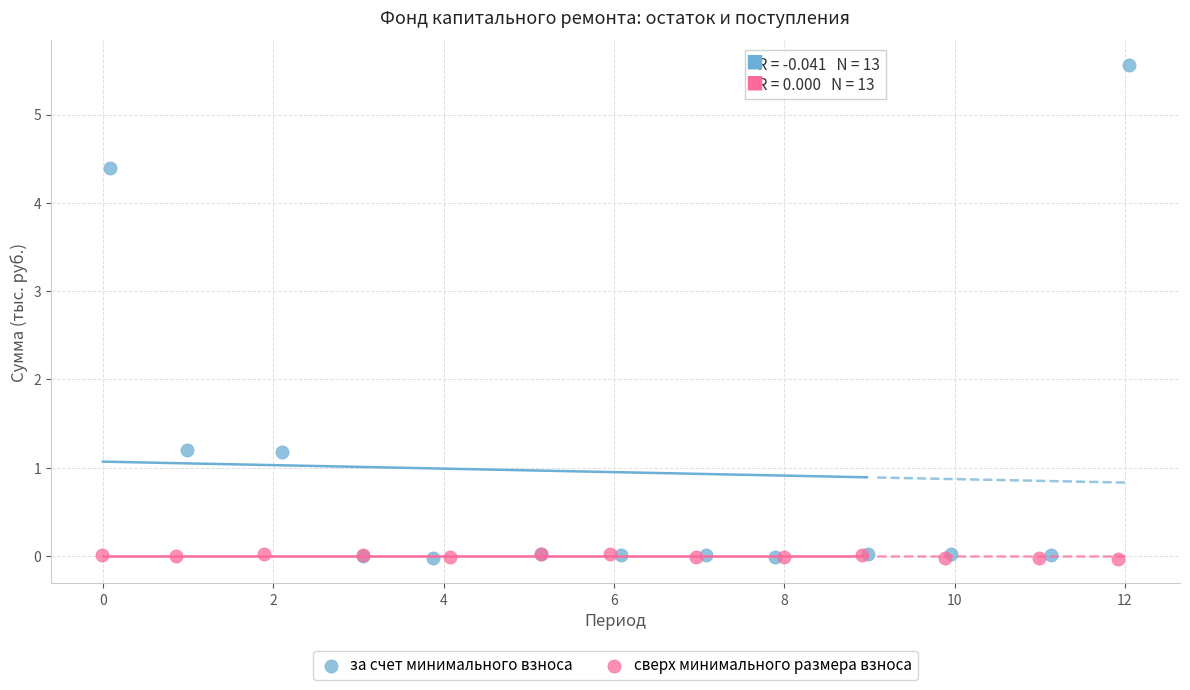

Which series has the largest Y range (max minus min)?

за счет минимального взноса